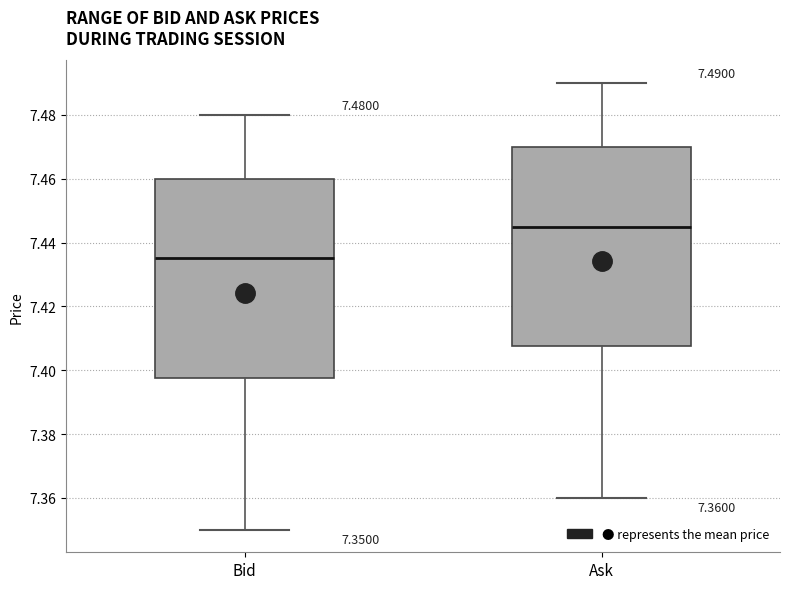

Which box's median line is the highest?

Ask